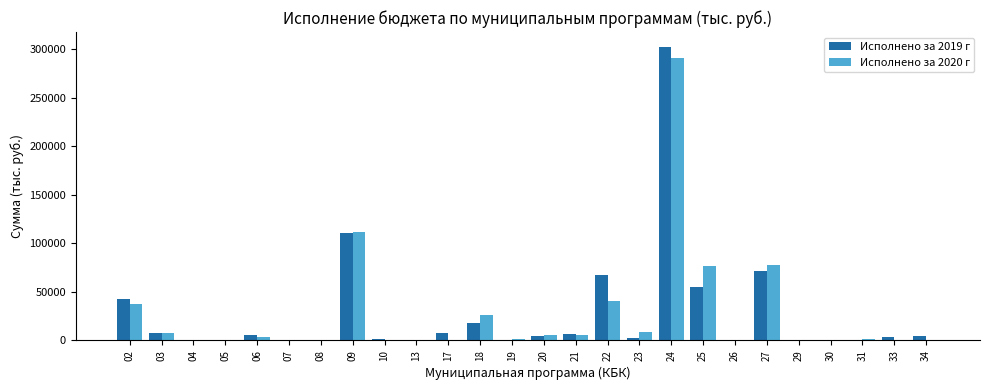

What is the sum of the Исполнено за 2019 г values at 31 and 04?

1107.8